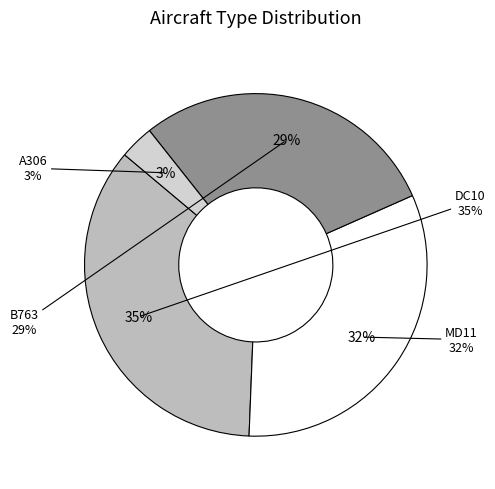

The A306 slice represents 3% of the pie. True or false?

True